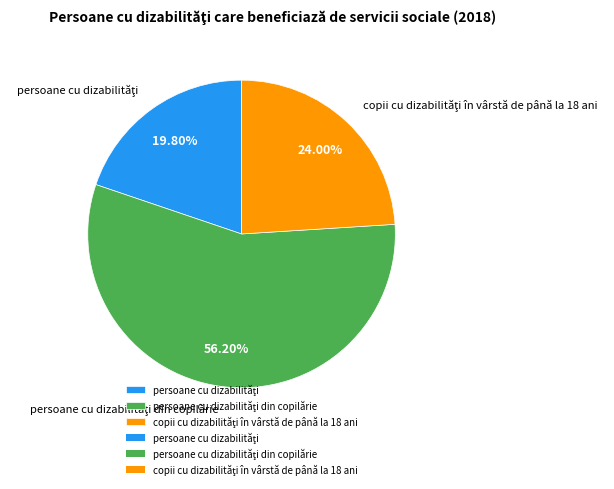

Does any single category account for the majority?

Yes